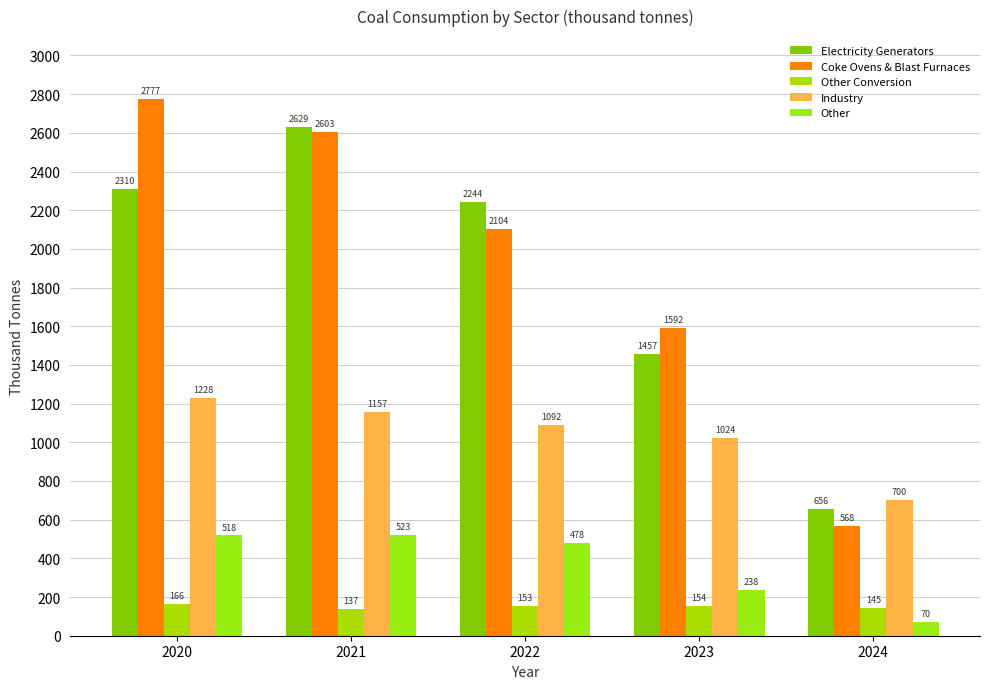

Which series has the widest spread of values?

Coke Ovens & Blast Furnaces